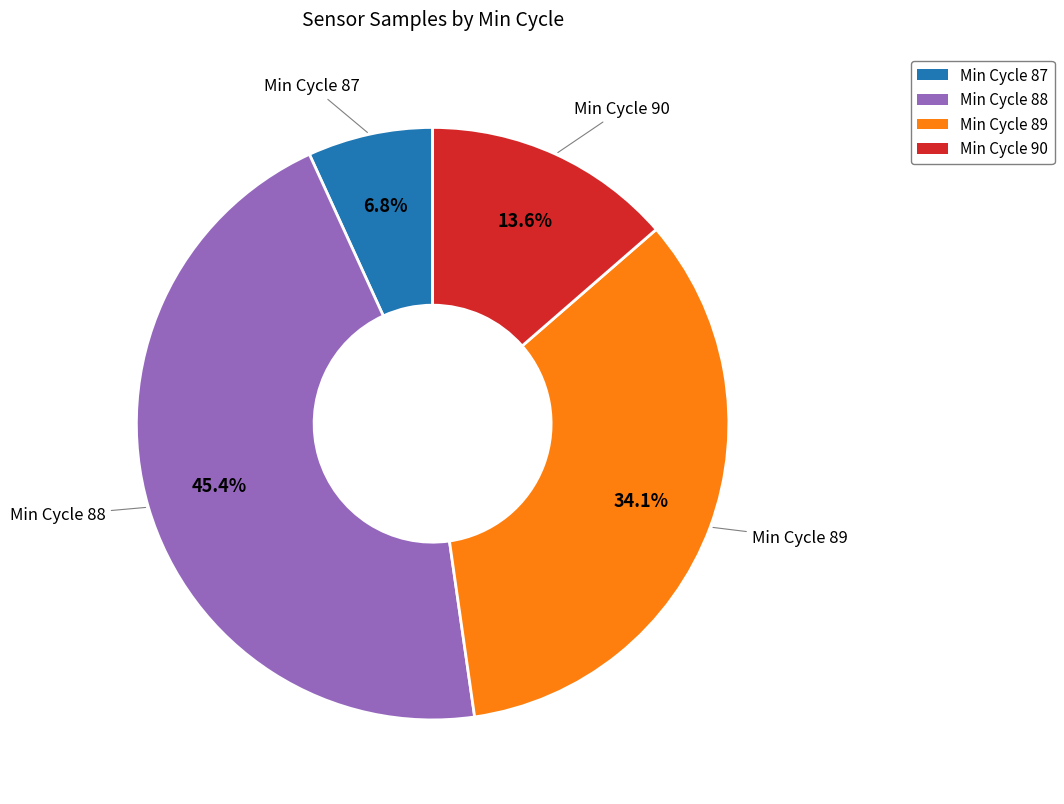

Is there any slice that represents more than half of the pie?

No